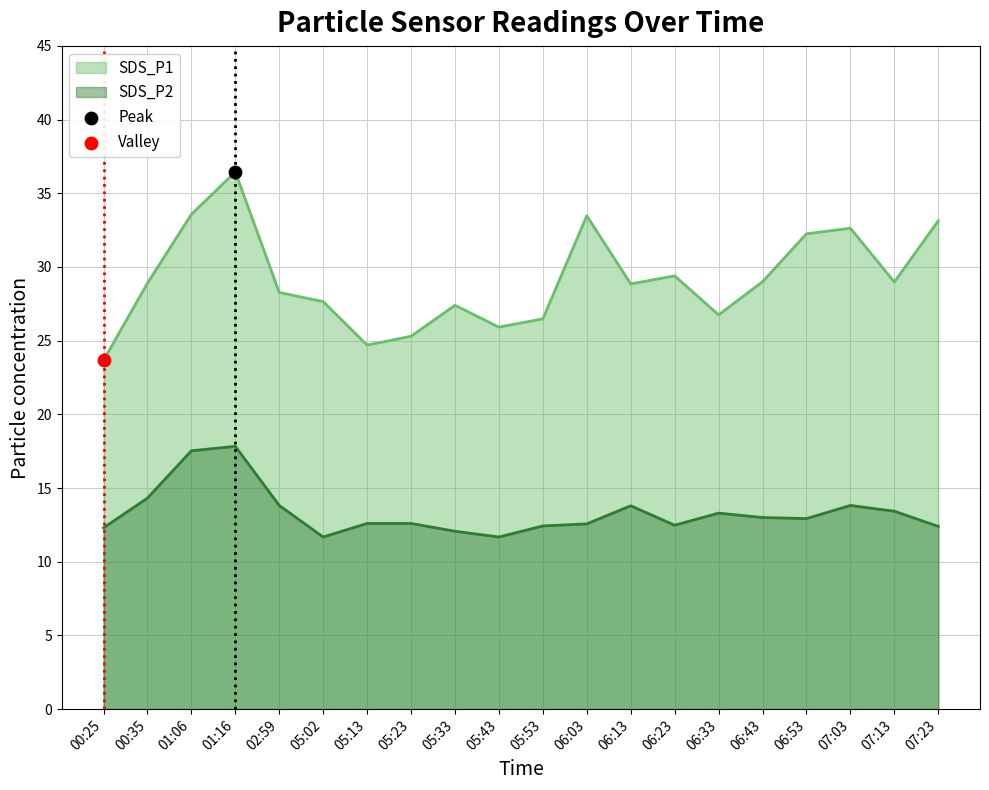

Which series has the widest spread of Y values?

SDS_P1